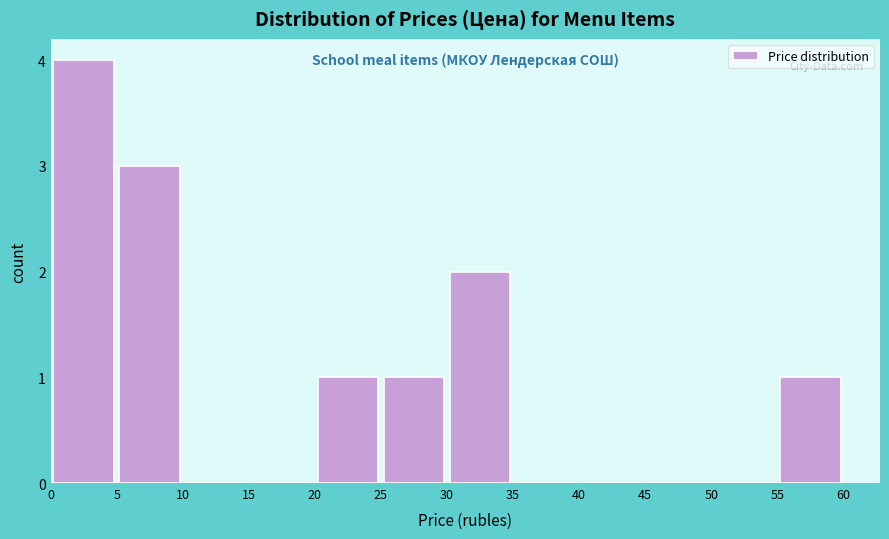

Over which range of the x-axis is the bar tallest?

0 to 5